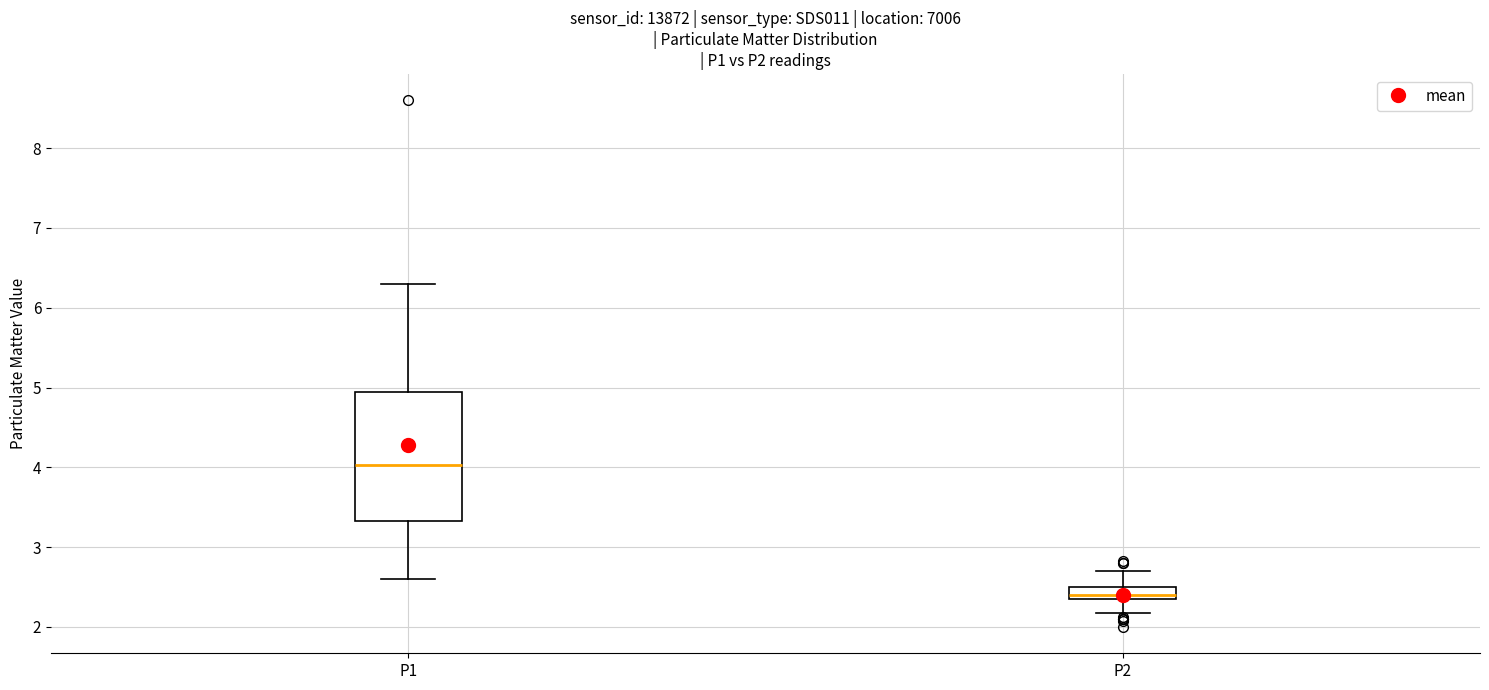

Where does the lower whisker of the box for P2 end on the y-axis? The values are not printed on the chart, so give them approximately, as read against the axis.

2.2